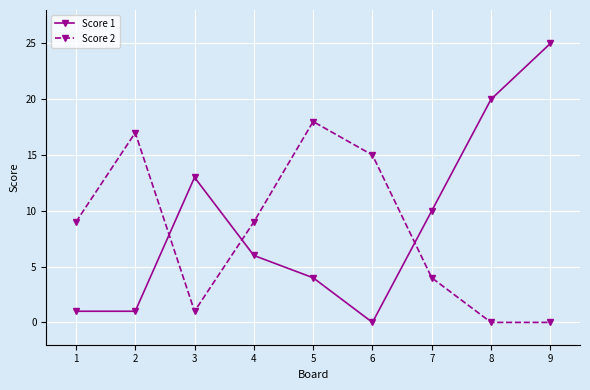

What is the value of the Score 1 point at the 2nd from the left?

1